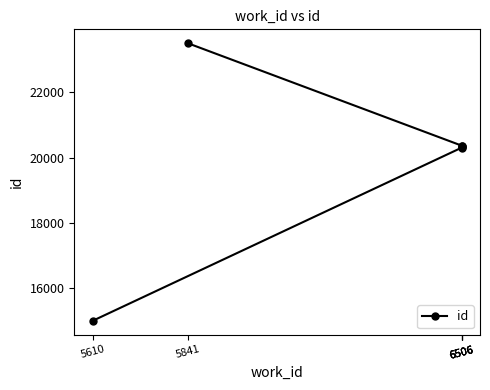

How many data points are less than 20365?

3